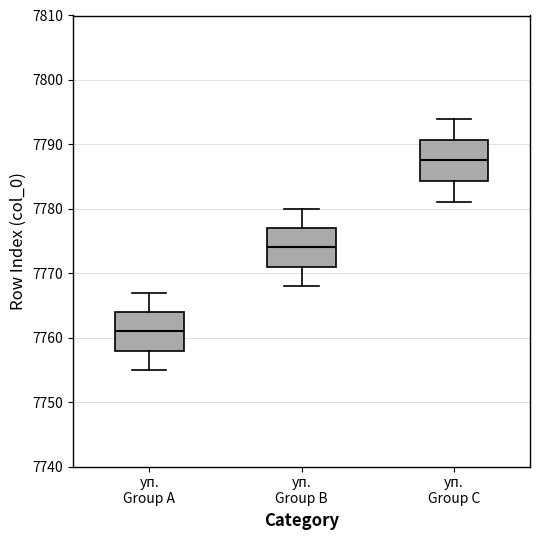

Where is the upper edge of the box for уп. Group B on the y-axis? The values are not printed on the chart, so give them approximately, as read against the axis.

7777